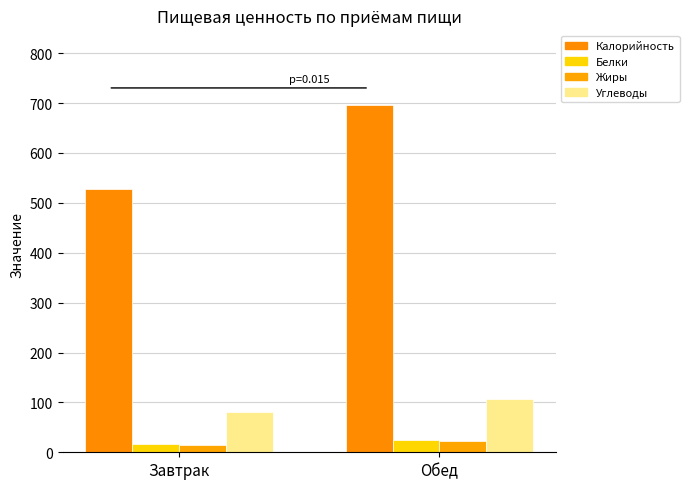

At how many categories does at least one series exceed 497?

2